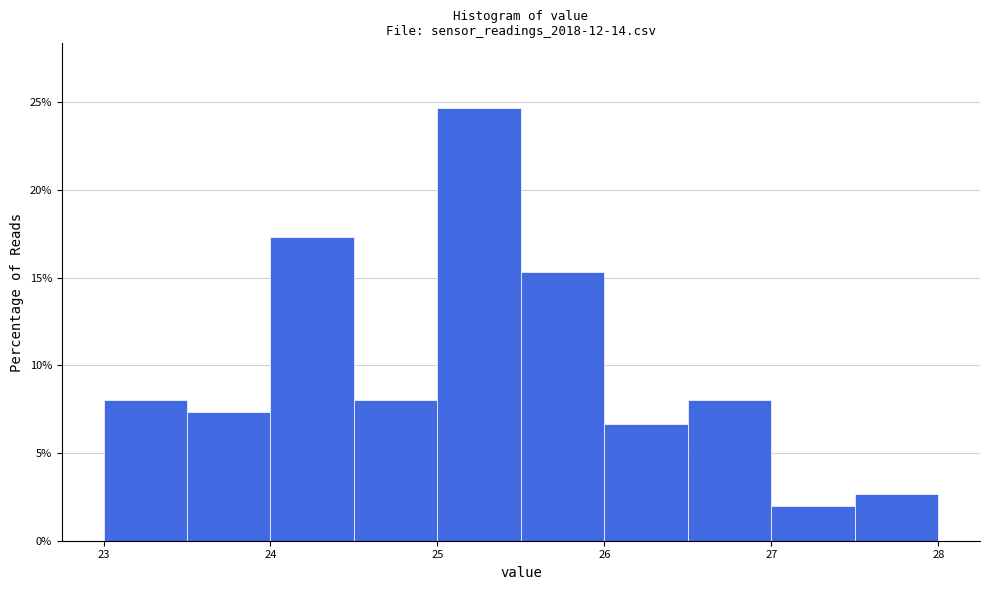

What is the height of the bar covering 27.5 to 28.0 on the x-axis? The values are not printed on the chart, so give them approximately, as read against the axis.

2.5